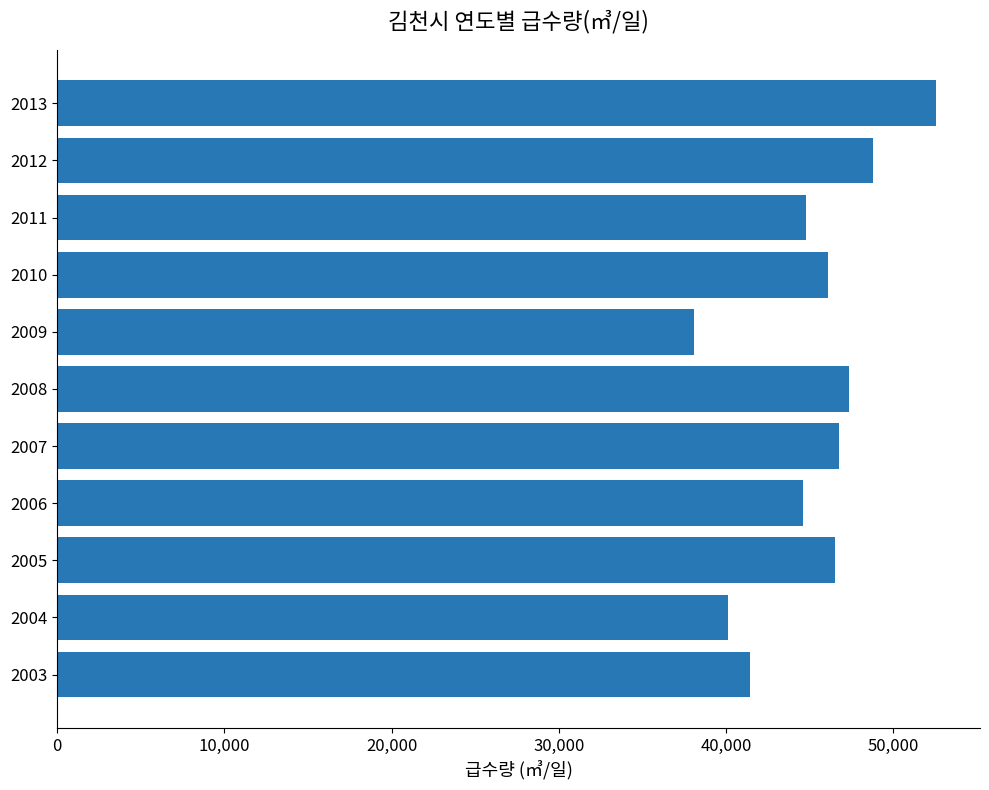

What is the smallest value displayed?

38068